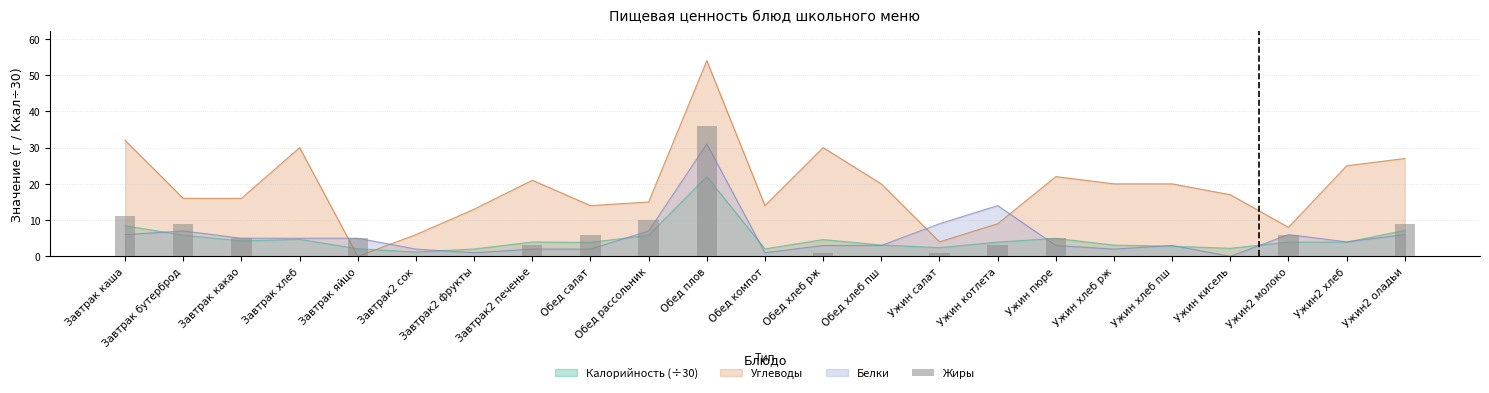

Rank the categories by value from highest to lowest.

Обед плов, Завтрак каша, Обед рассольник, Завтрак бутерброд, Ужин2 оладьи, Обед салат, Ужин2 молоко, Завтрак какао, Завтрак яйцо, Ужин пюре, Завтрак2 печенье, Ужин котлета, Обед хлеб рж, Ужин салат, Завтрак хлеб, Завтрак2 сок, Завтрак2 фрукты, Обед компот, Обед хлеб пш, Ужин хлеб рж, Ужин хлеб пш, Ужин кисель, Ужин2 хлеб